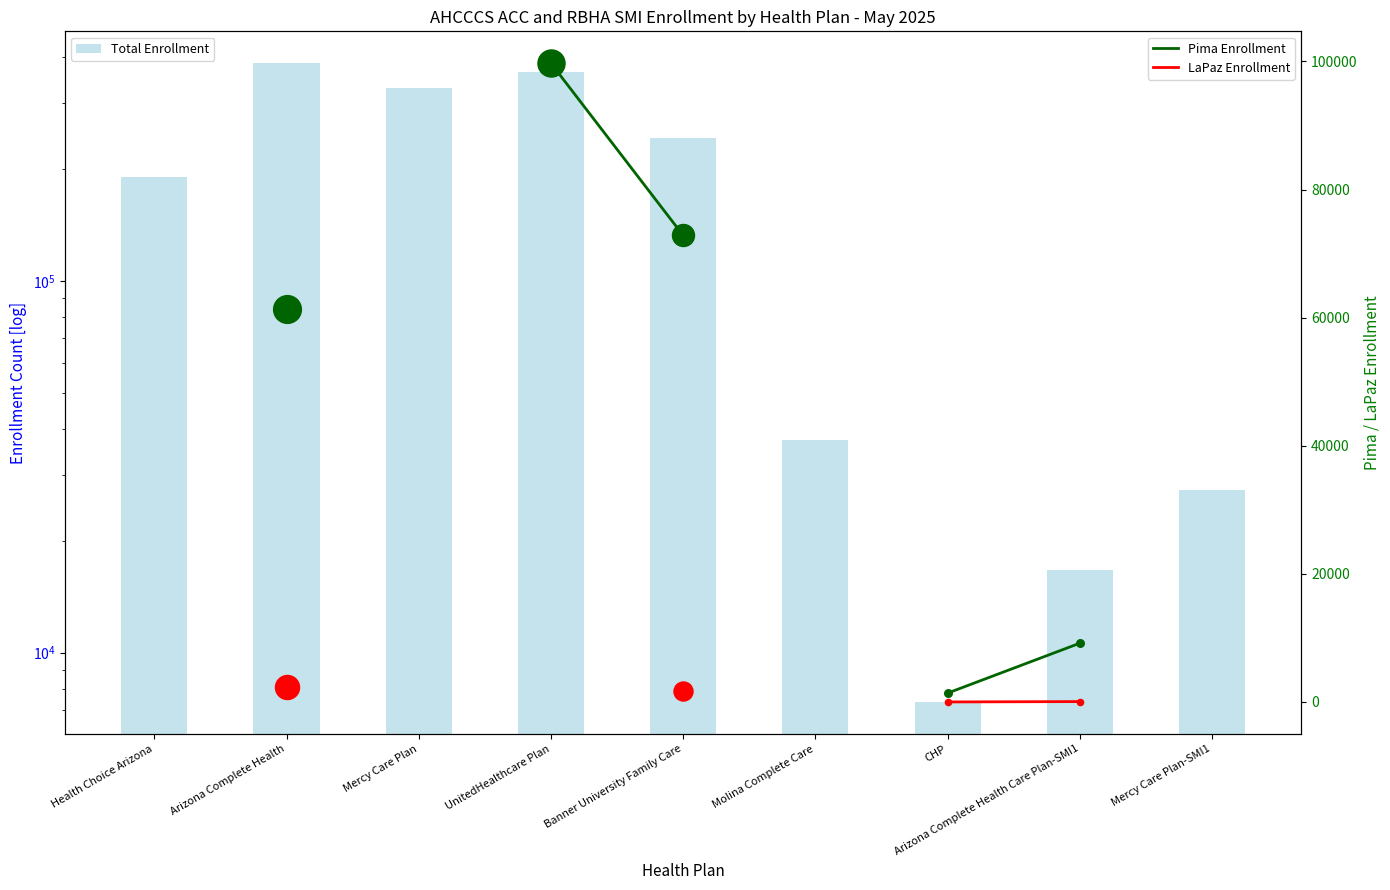

Which series has the largest total across all categories?

Total Enrollment